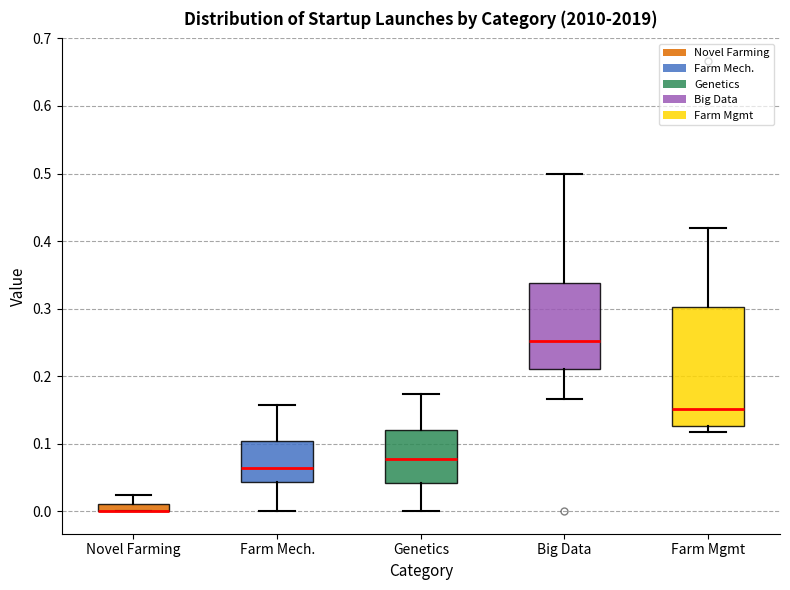

Where is the lower edge of the box for Novel Farming on the y-axis? The values are not printed on the chart, so give them approximately, as read against the axis.

0.00